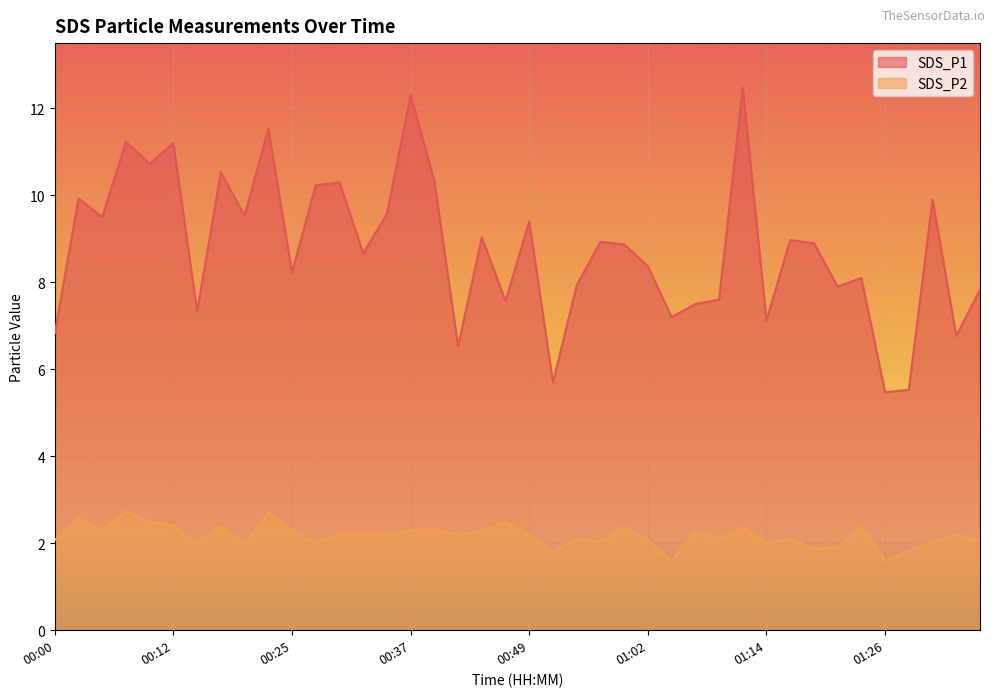

Rank the categories by SDS_P1 value from highest to lowest.

01:11, 00:37, 00:22, 00:07, 00:12, 00:10, 00:17, 00:39, 00:30, 00:27, 00:02, 01:31, 00:34, 00:20, 00:05, 00:49, 00:44, 01:16, 00:57, 01:19, 00:59, 00:32, 01:02, 00:25, 01:24, 00:54, 01:21, 01:36, 01:09, 00:47, 01:06, 00:15, 01:04, 01:14, 00:00, 01:34, 00:42, 00:52, 01:29, 01:26